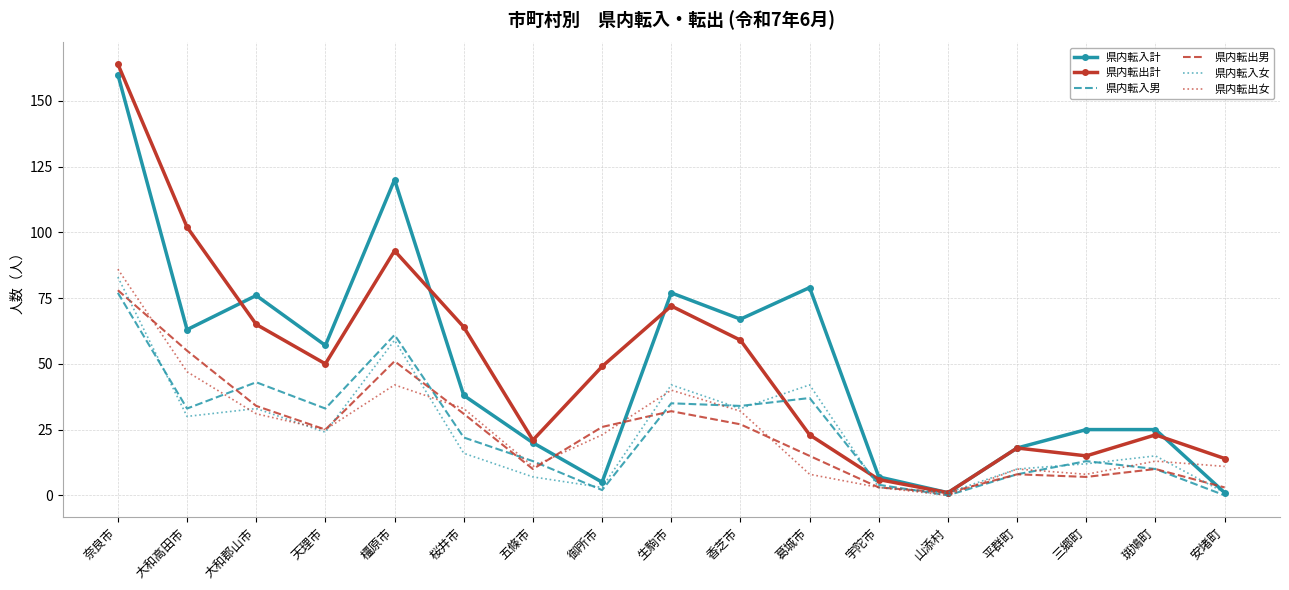

Which series changed the most between 斑鳩町 and 安堵町?

県内転入計